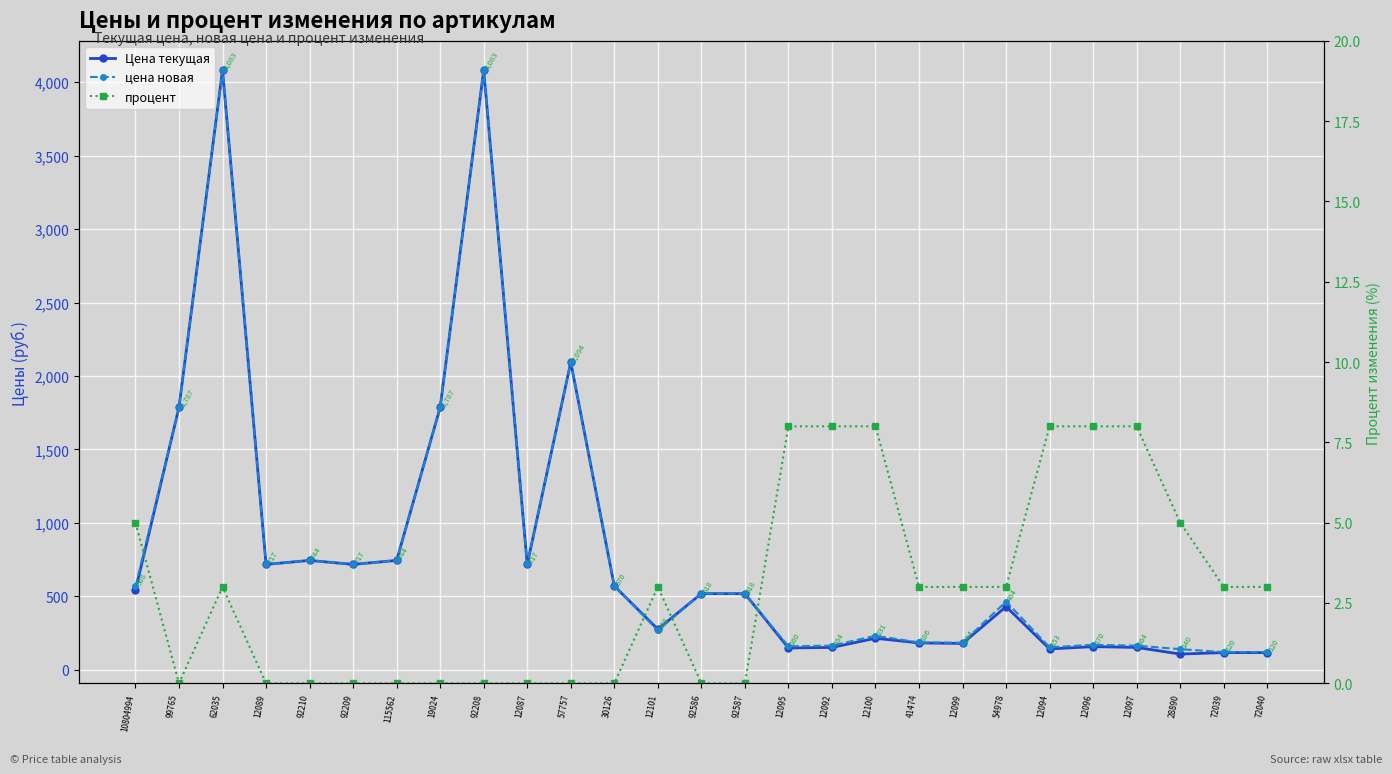

Which series has the largest range (max minus min)?

Цена текущая